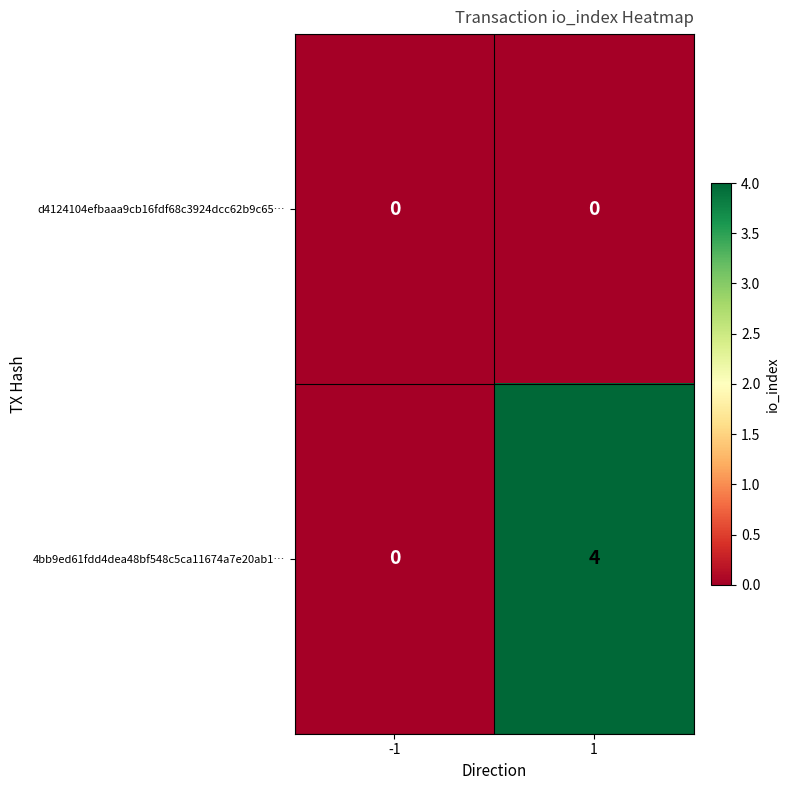

Reading left to right, list all the values displayed in this chart.

d4124104efbaaa9cb16fdf68c3924dcc62b9c65…: 0	0
4bb9ed61fdd4dea48bf548c5ca11674a7e20ab1…: 0	4